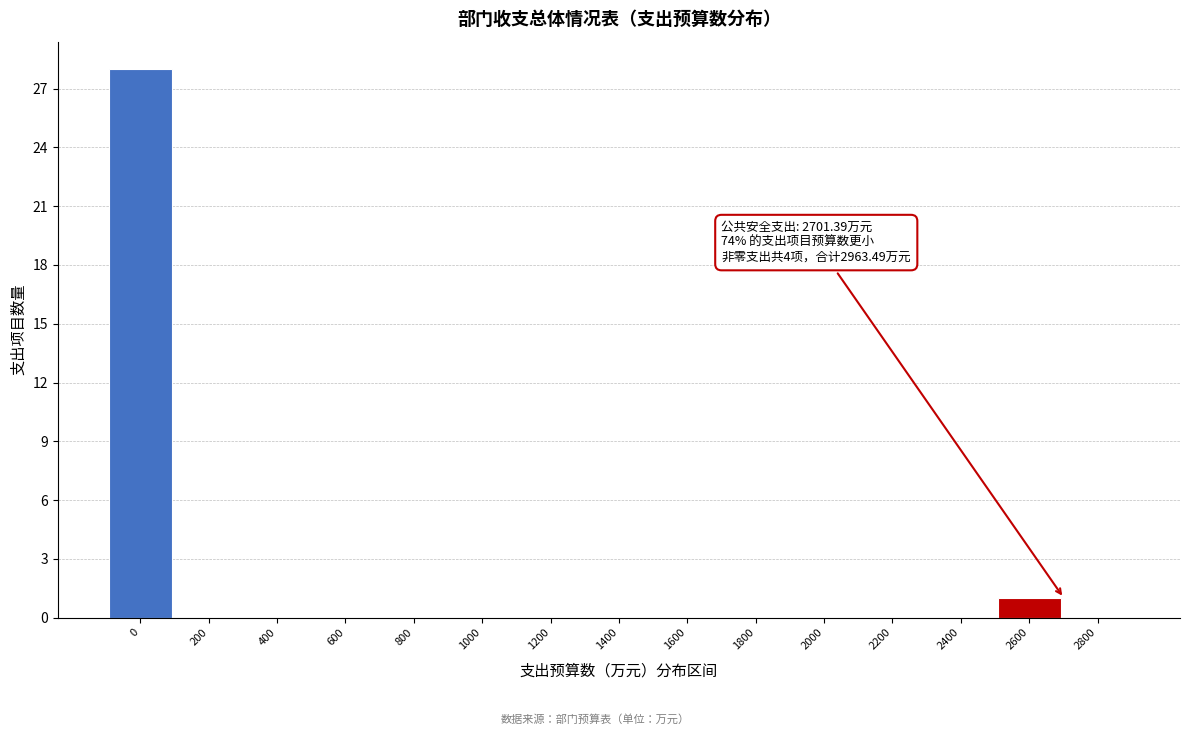

Reading left to right, transcribe all the data shown in this chart.

0=28	200=0	400=0	600=0	800=0	1000=0	1200=0	1400=0	1600=0	1800=0	2000=0	2200=0	2400=0	2600=1	2800=0